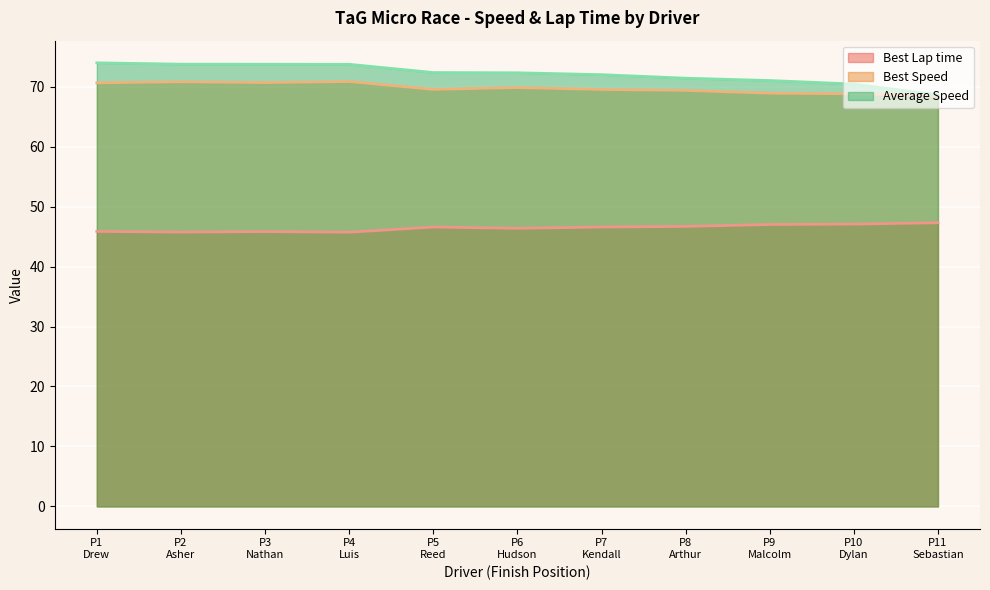

How many distinct data groups are displayed?

3